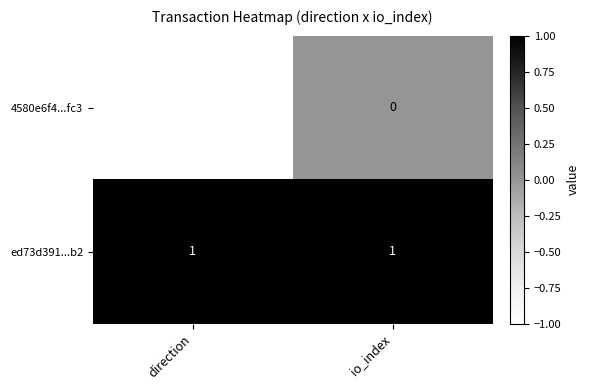

Which series has the largest range (max minus min)?

4580e6f4...fc3